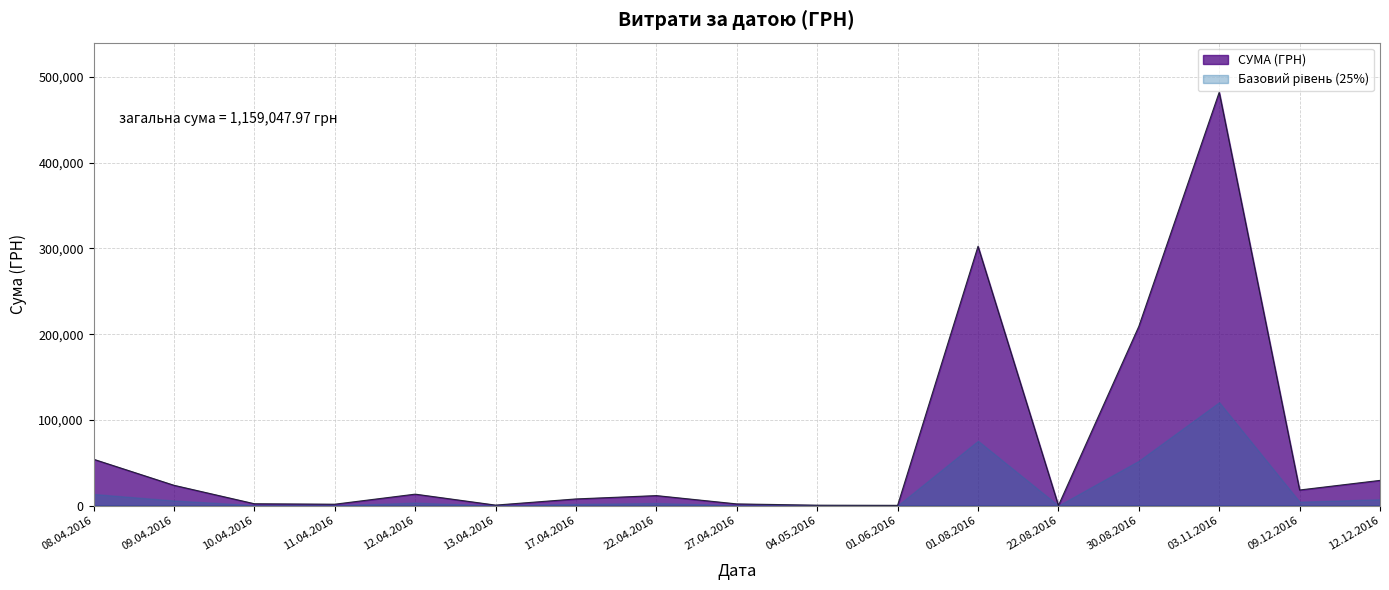

What is the sum of the values at 22.04.2016 and 13.04.2016?

11819.9